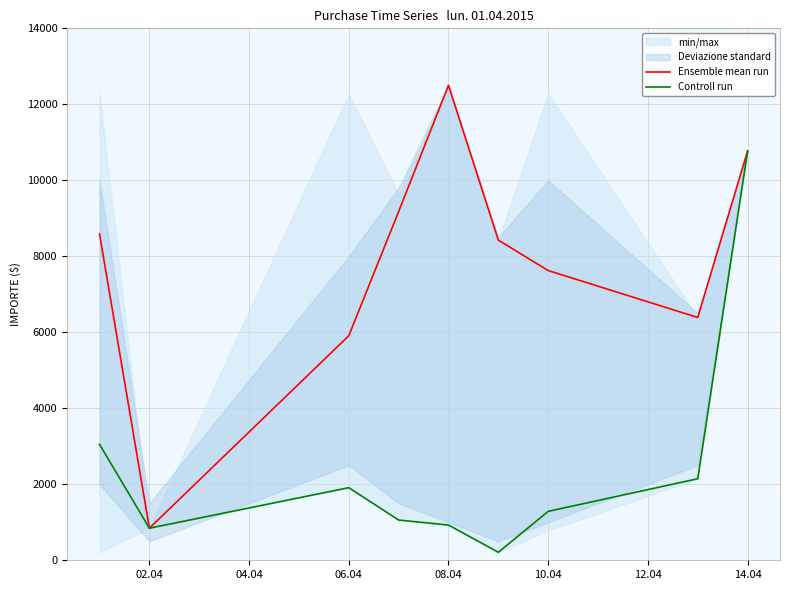

The value of Controll run at 08.04 is 926.8. True or false?

True